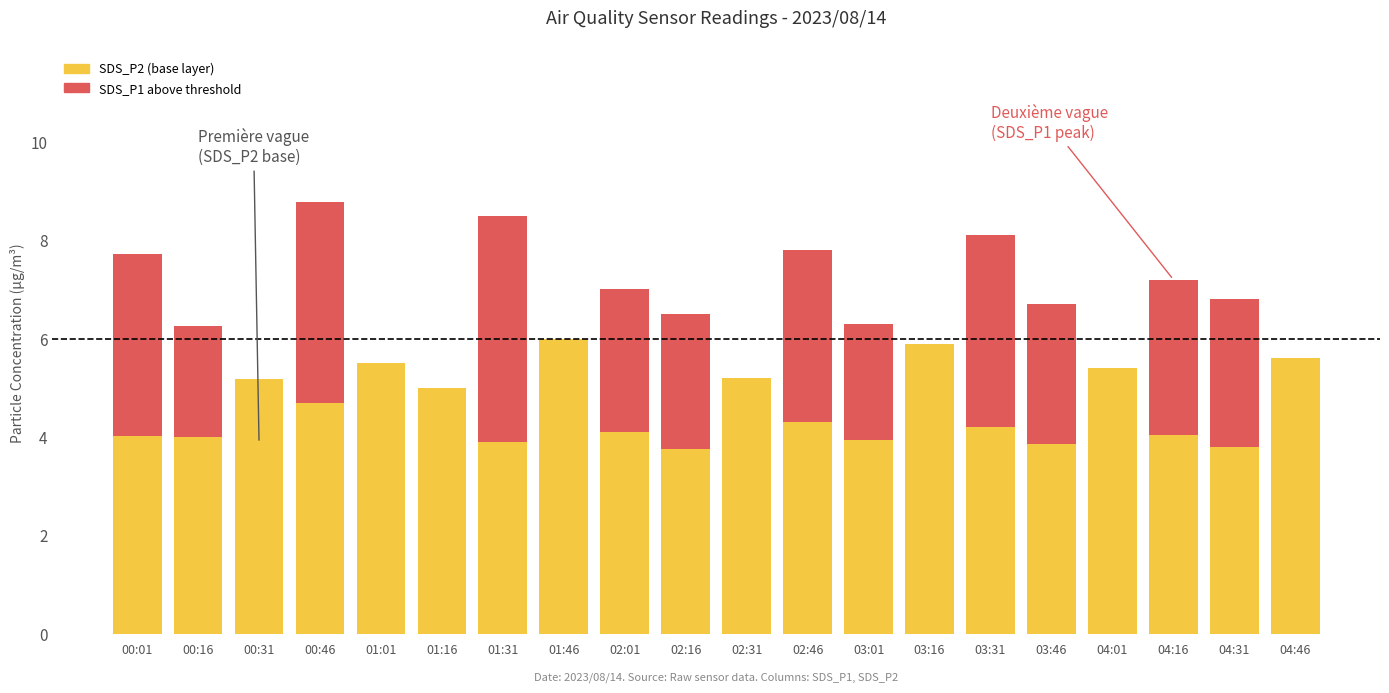

How many categories are shown in the chart?

20